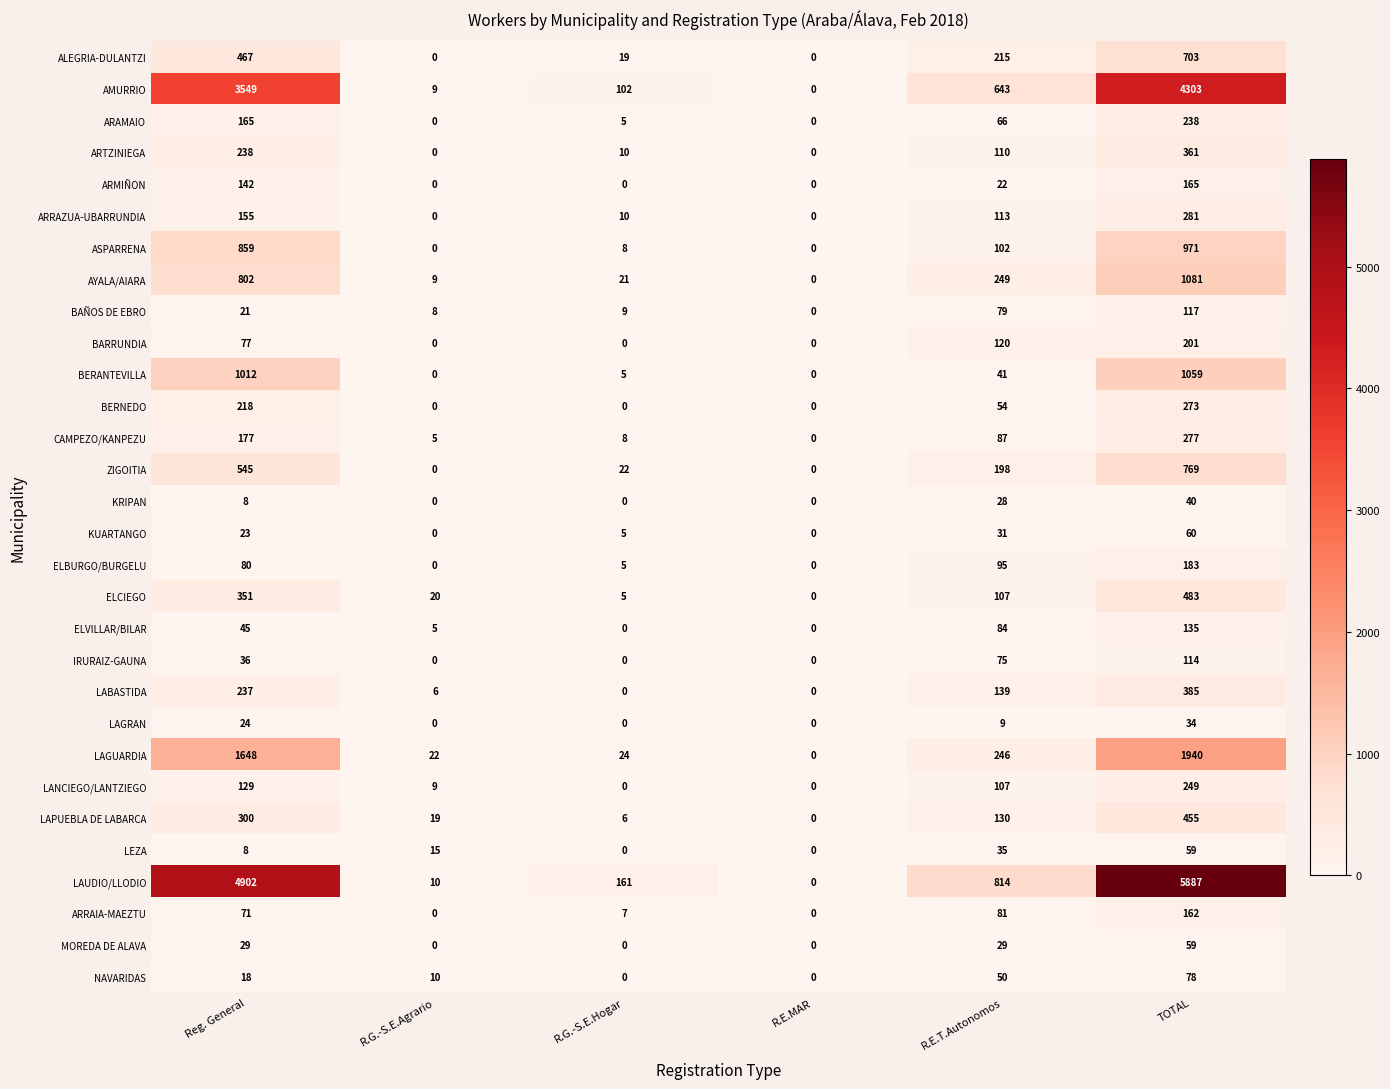

What value does the KRIPAN series have at Reg. General?

8